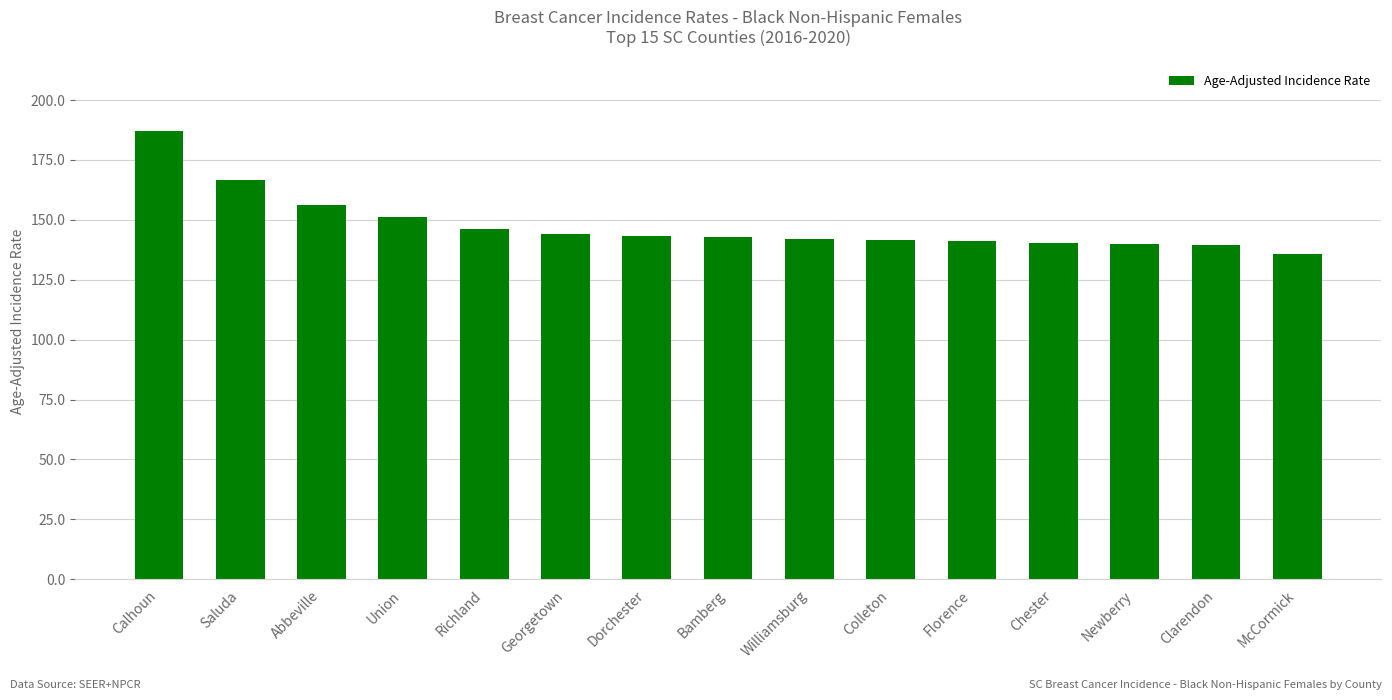

What is the sum of the values at Clarendon and McCormick?

275.4